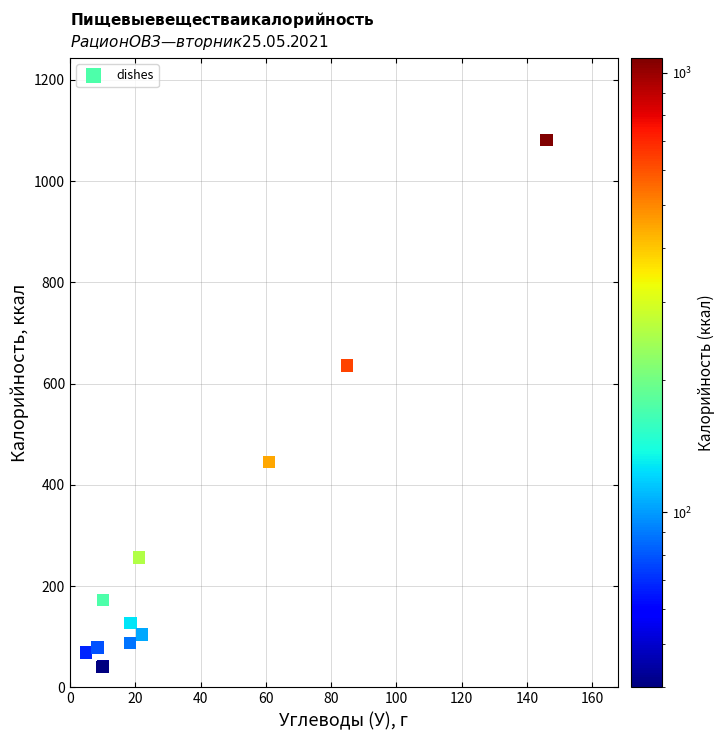

What Y value in the scatter plot is closest to 560?

635.7